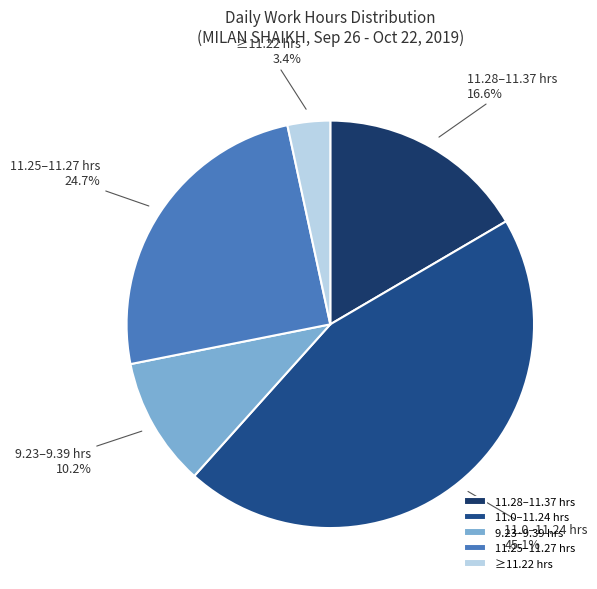

How much of the chart is everything except 9.23–9.39 hrs?

89.8%